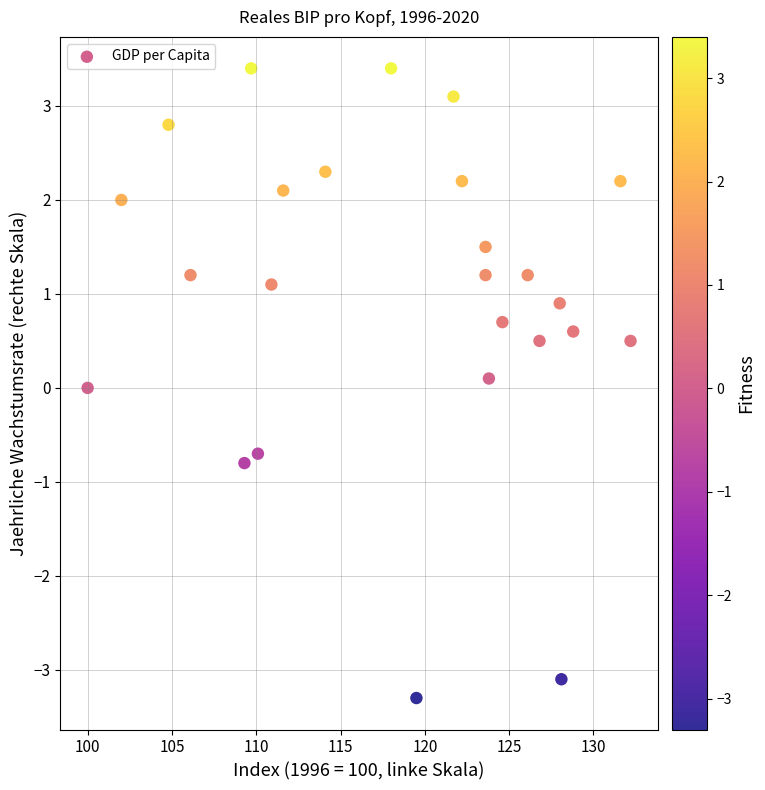

What is the range of Y values (max minus min)?

6.7